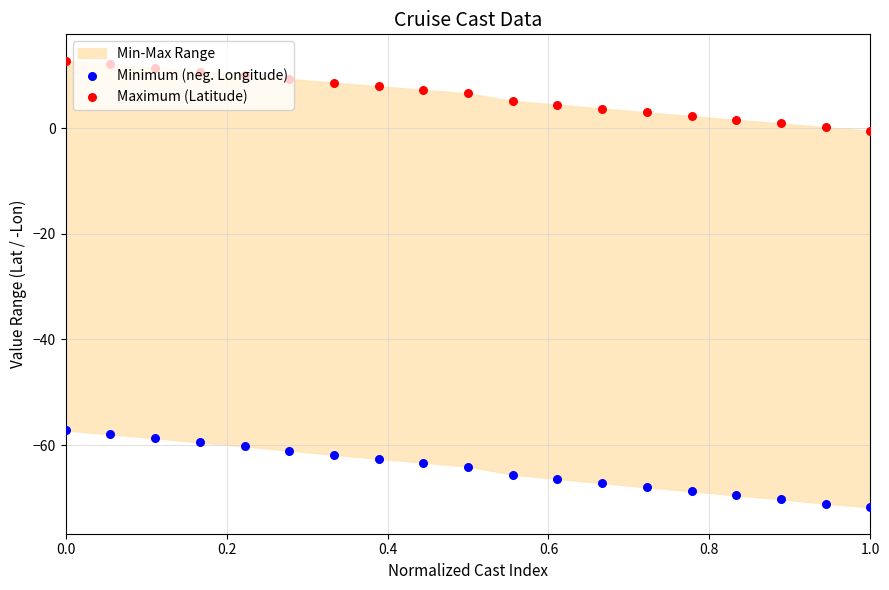

Is the value of Maximum (Latitude) at 8 greater than the value of Minimum (neg. Longitude) at 13?

Yes